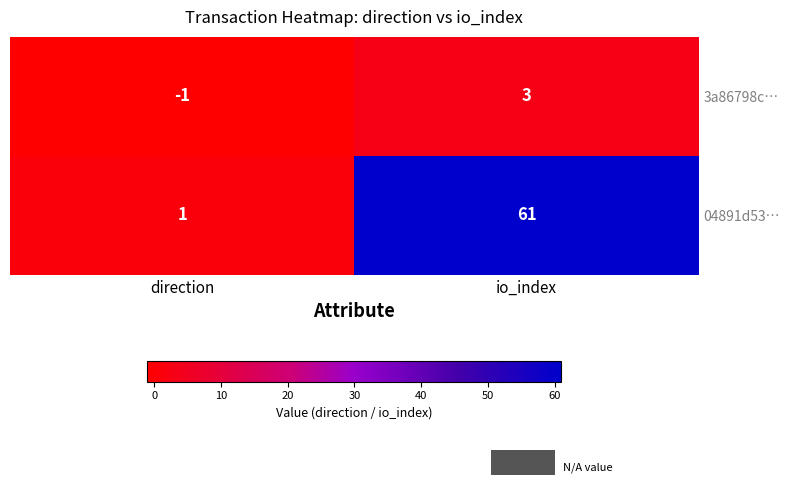

Which series changed the most between direction and io_index?

04891d53…